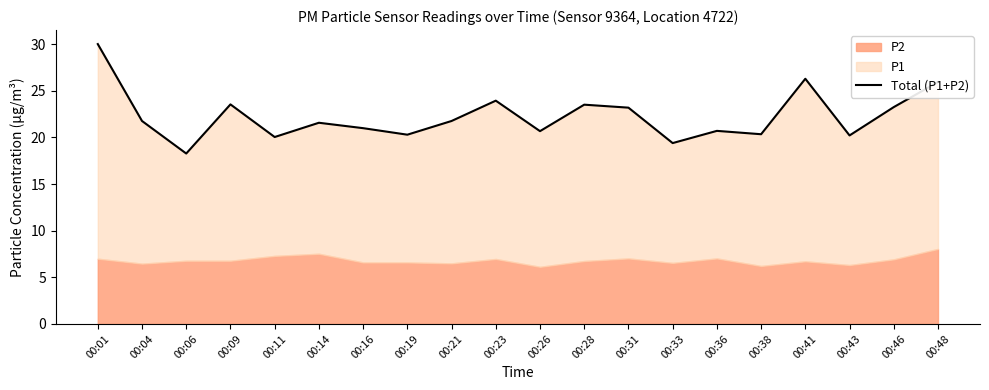

What is the ratio of the value at 00:21 to the value at 00:19?

1.1